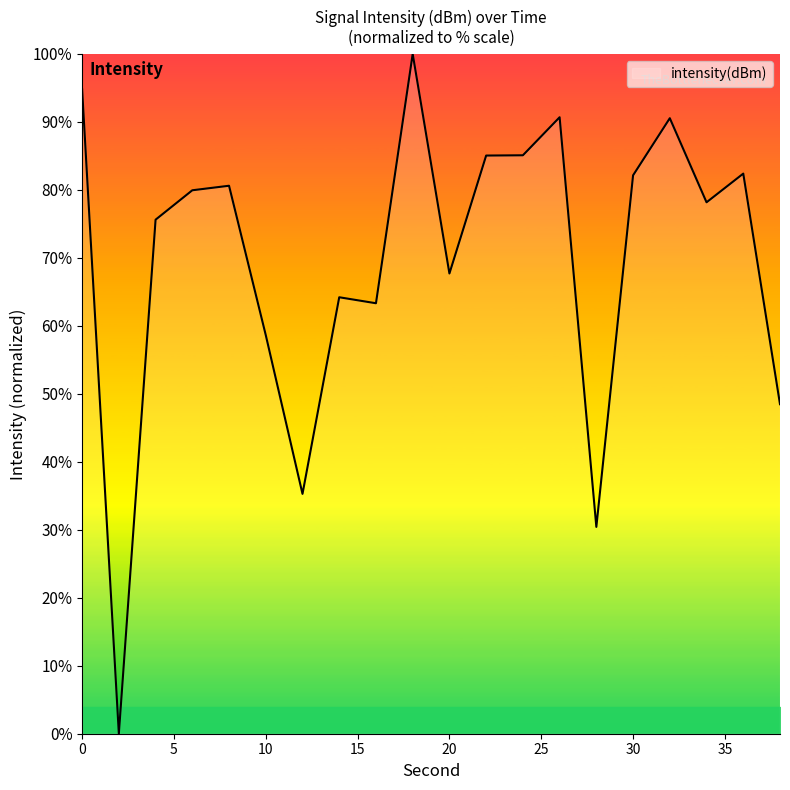

What is the difference between the maximum and minimum values?

100.0